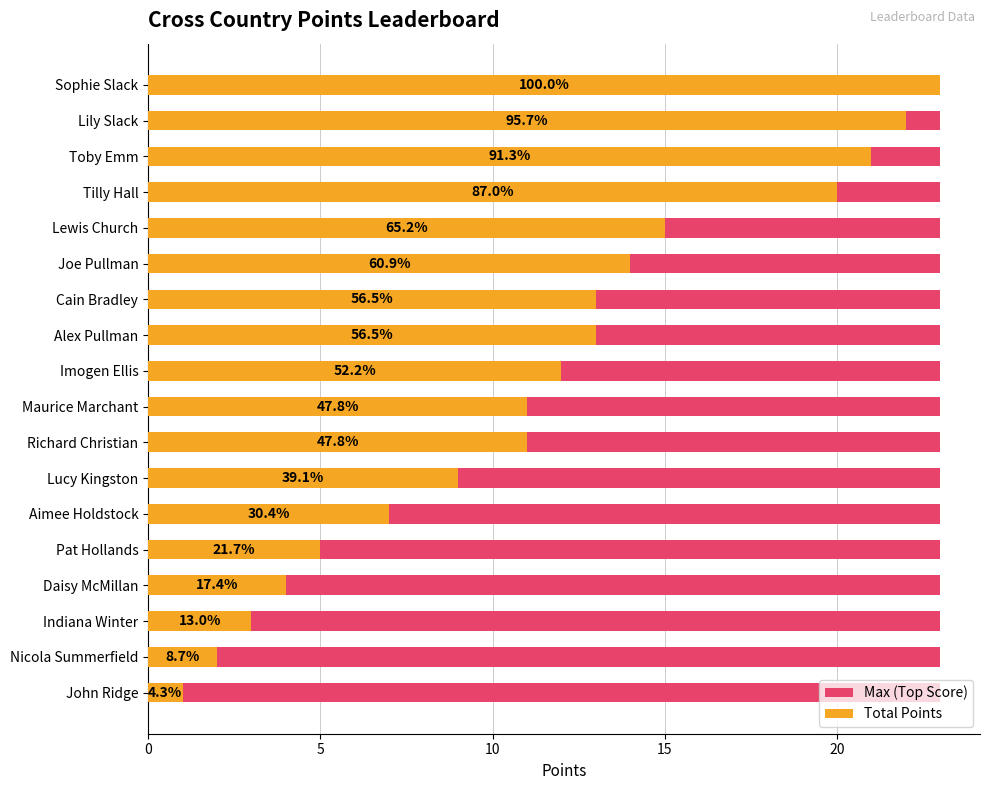

Is the value of Max (Top Score) at 0 greater than the value of Total Points at 0?

No